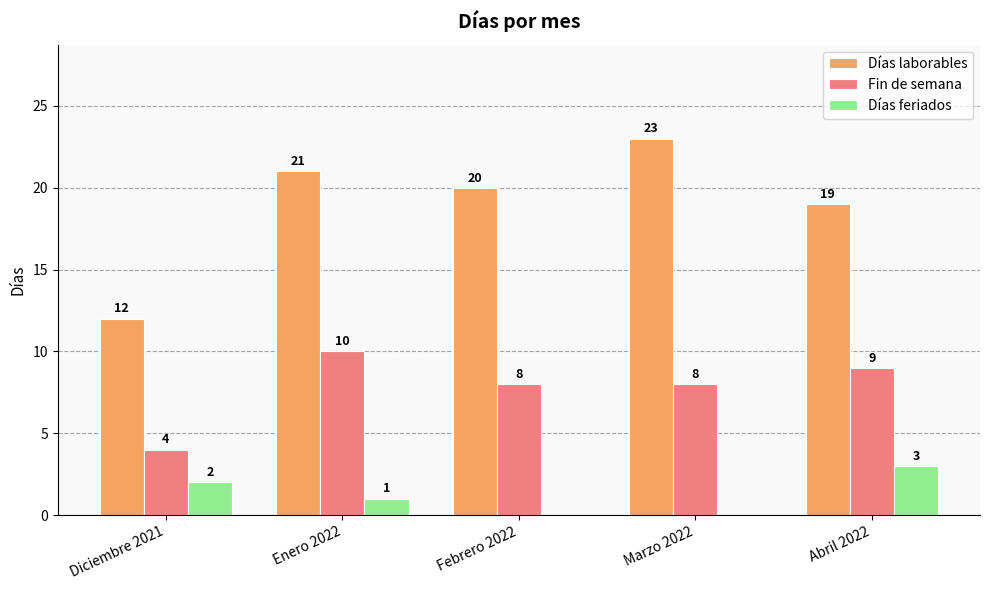

What are all the series names shown in the legend?

Días laborables, Fin de semana, Días feriados